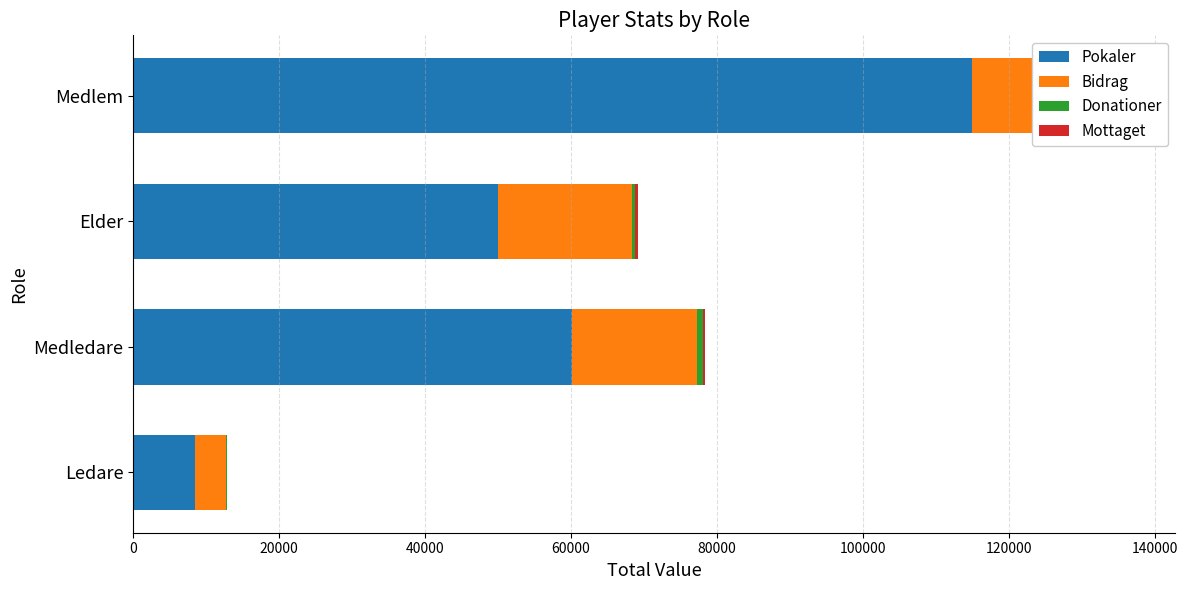

Reading left to right, transcribe all the data shown in this chart.

Pokaler: 8507	60163	49965	114920
Bidrag: 4253	17127	18406	20521
Donationer: 20	748	351	146
Mottaget: 0	320	400	472